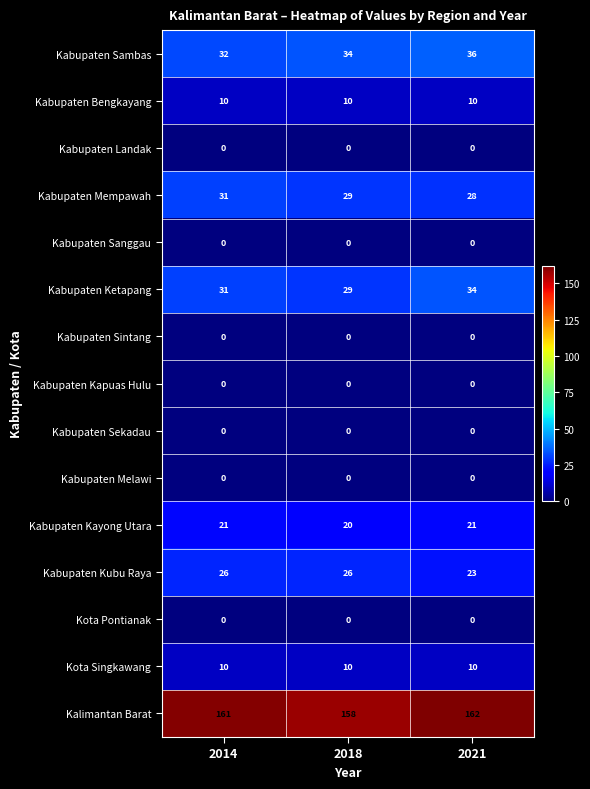

At which category is the sum across all series the highest?

2021